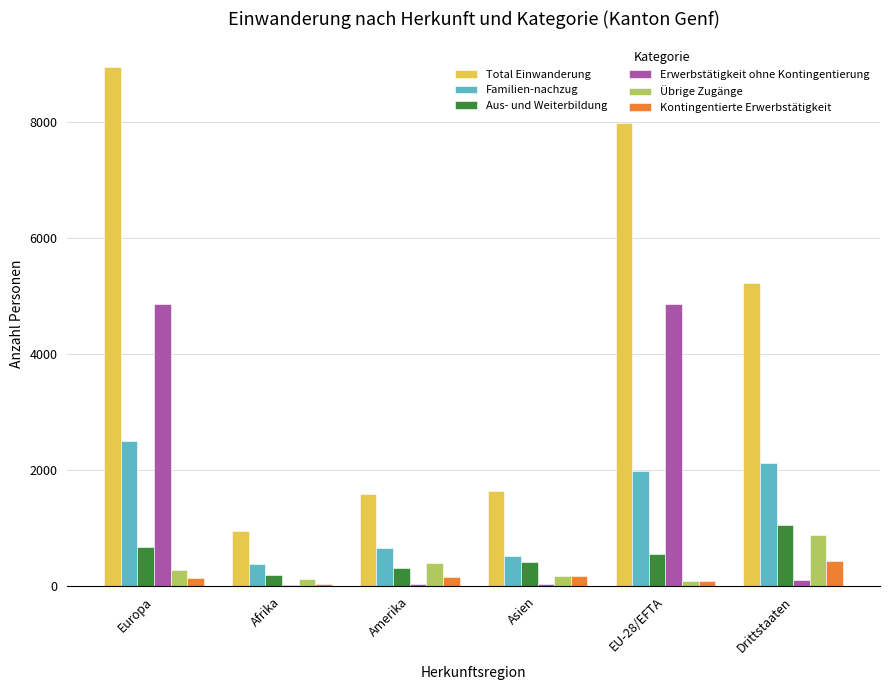

At which category is the sum across all series the highest?

Europa